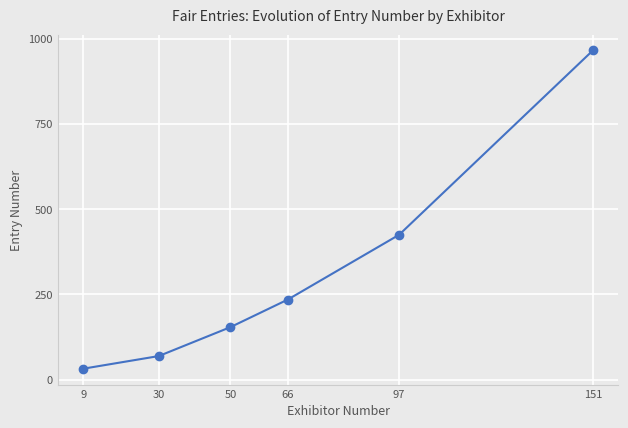

Rank the categories by value from lowest to highest.

9, 30, 50, 66, 97, 151